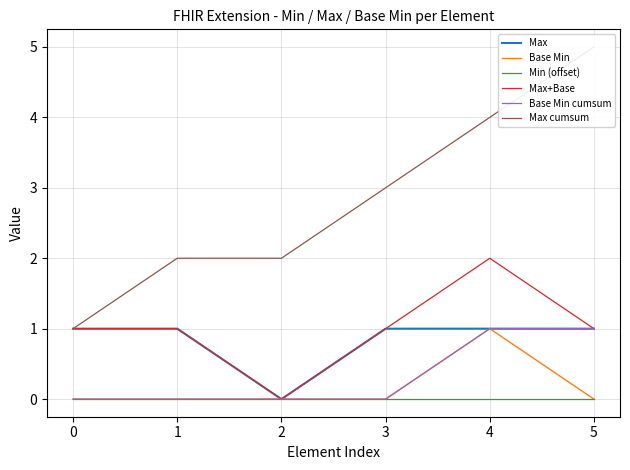

True or false: Max cumsum has more than 2 points higher than both neighbors.

False